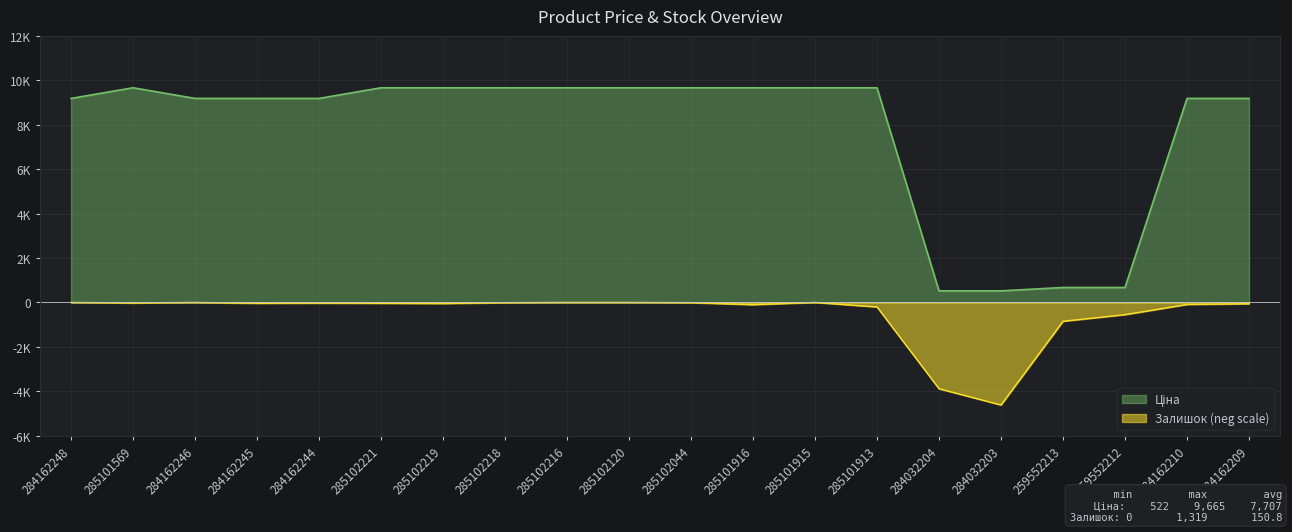

Which series has the largest total across all categories?

Ціна